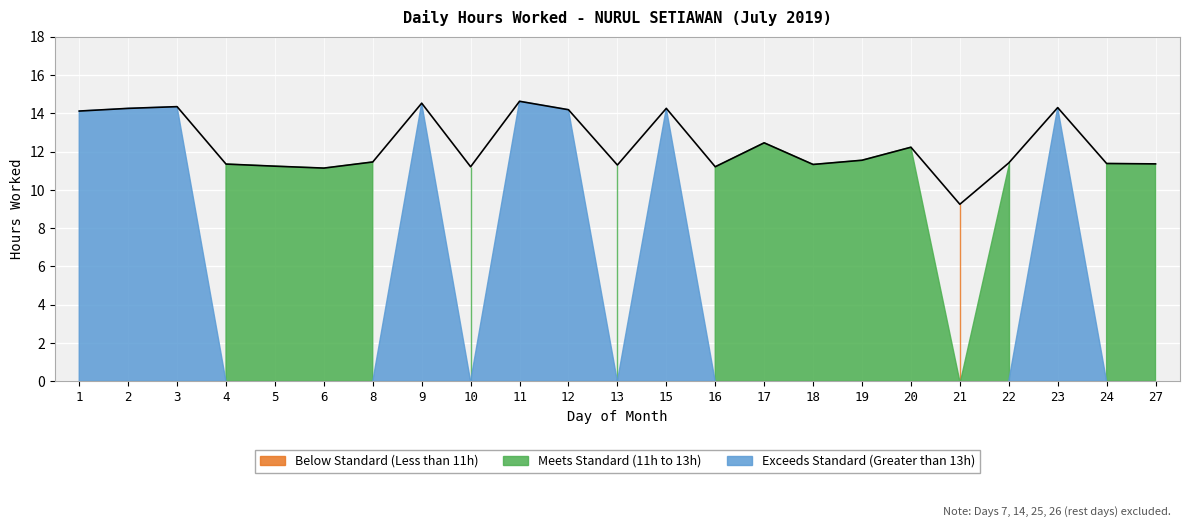

True or false: the data shows 21.5 at 12.

False